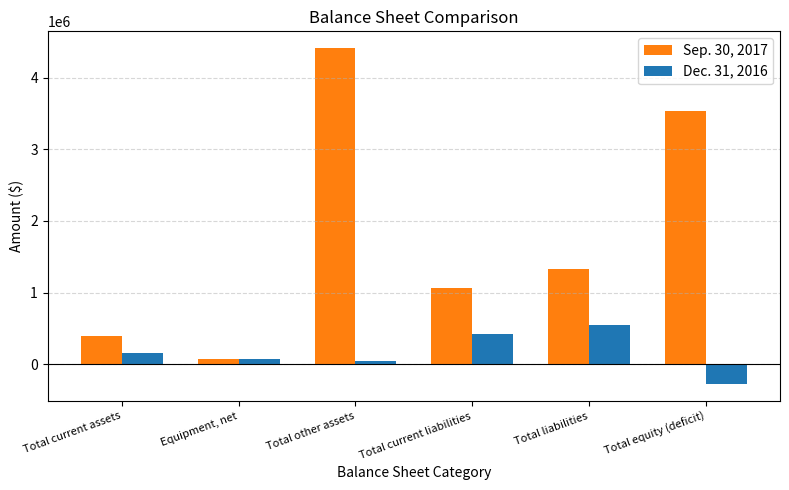

What is the difference between the maximum and minimum values in the Sep. 30, 2017 series?

4341549